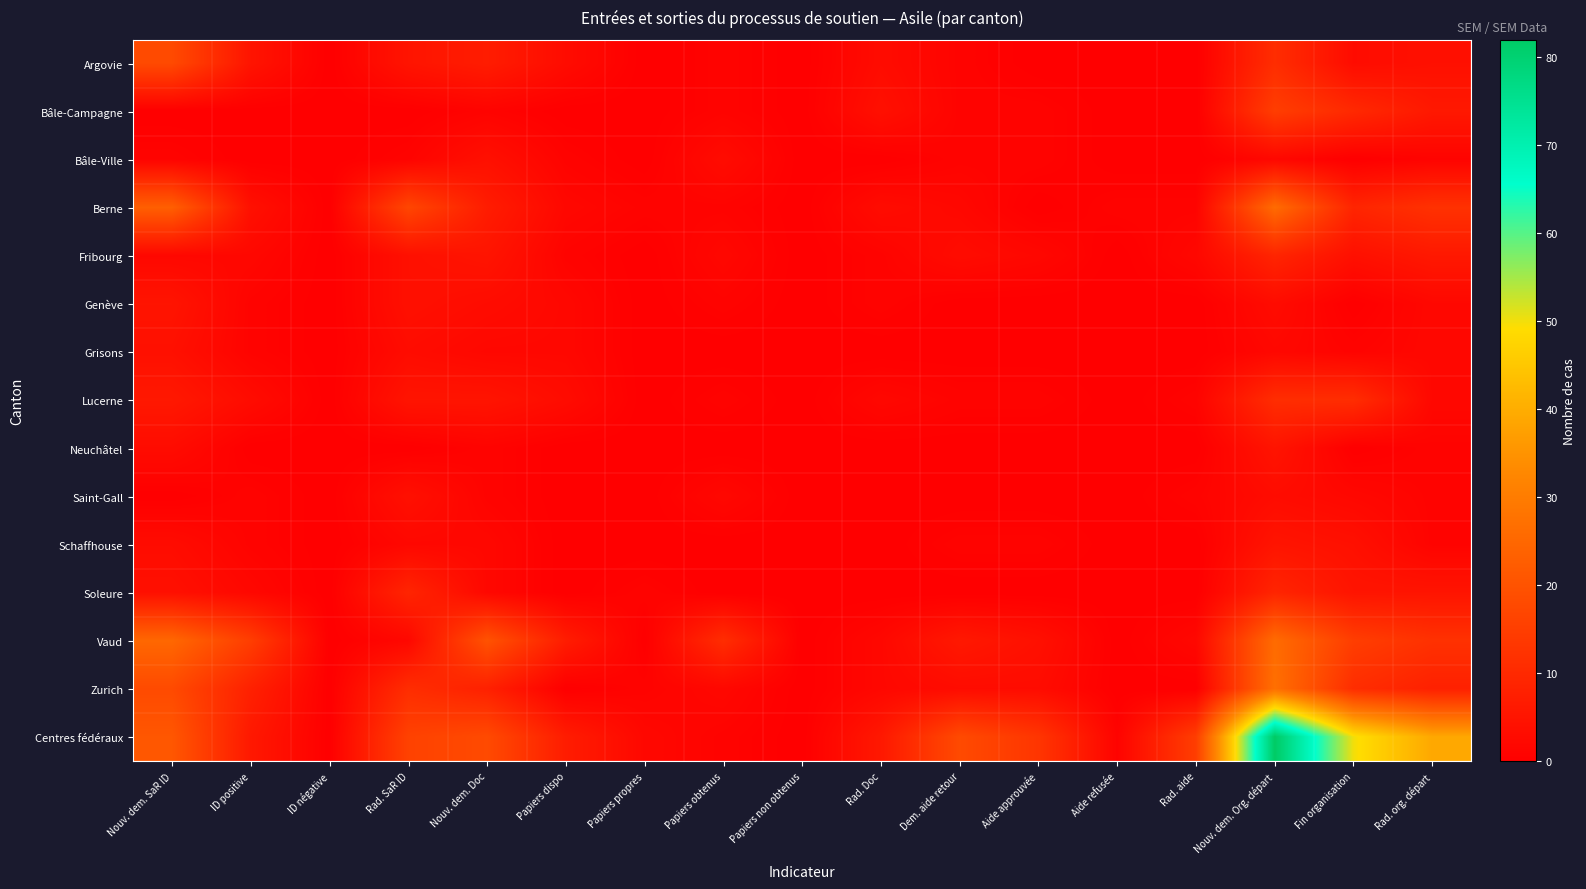

Reading left to right, transcribe all the data shown in this chart.

Argovie: Nouv. dem. SaR ID=18	ID positive=5	ID négative=0	Rad. SaR ID=5	Nouv. dem. Doc=7	Papiers dispo=3	Papiers propres=0	Papiers obtenus=1	Papiers non obtenus=0	Rad. Doc=3	Dem. aide retour=1	Aide approuvée=0	Aide refusée=0	Rad. aide=0	Nouv. dem. Org. départ=11	Fin organisation=3	Rad. org. départ=4
Bâle-Campagne: Nouv. dem. SaR ID=0	ID positive=0	ID négative=0	Rad. SaR ID=0	Nouv. dem. Doc=1	Papiers dispo=0	Papiers propres=0	Papiers obtenus=1	Papiers non obtenus=0	Rad. Doc=4	Dem. aide retour=1	Aide approuvée=1	Aide refusée=0	Rad. aide=0	Nouv. dem. Org. départ=15	Fin organisation=10	Rad. org. départ=6
Bâle-Ville: Nouv. dem. SaR ID=1	ID positive=0	ID négative=0	Rad. SaR ID=1	Nouv. dem. Doc=4	Papiers dispo=1	Papiers propres=0	Papiers obtenus=3	Papiers non obtenus=0	Rad. Doc=0	Dem. aide retour=1	Aide approuvée=1	Aide refusée=0	Rad. aide=0	Nouv. dem. Org. départ=2	Fin organisation=0	Rad. org. départ=1
Berne: Nouv. dem. SaR ID=23	ID positive=4	ID négative=0	Rad. SaR ID=17	Nouv. dem. Doc=7	Papiers dispo=2	Papiers propres=1	Papiers obtenus=1	Papiers non obtenus=0	Rad. Doc=3	Dem. aide retour=2	Aide approuvée=0	Aide refusée=1	Rad. aide=1	Nouv. dem. Org. départ=26	Fin organisation=9	Rad. org. départ=12
Fribourg: Nouv. dem. SaR ID=2	ID positive=2	ID négative=0	Rad. SaR ID=4	Nouv. dem. Doc=5	Papiers dispo=1	Papiers propres=0	Papiers obtenus=2	Papiers non obtenus=0	Rad. Doc=1	Dem. aide retour=3	Aide approuvée=2	Aide refusée=0	Rad. aide=2	Nouv. dem. Org. départ=9	Fin organisation=4	Rad. org. départ=6
Genève: Nouv. dem. SaR ID=5	ID positive=1	ID négative=0	Rad. SaR ID=4	Nouv. dem. Doc=3	Papiers dispo=2	Papiers propres=0	Papiers obtenus=1	Papiers non obtenus=0	Rad. Doc=1	Dem. aide retour=0	Aide approuvée=0	Aide refusée=0	Rad. aide=0	Nouv. dem. Org. départ=3	Fin organisation=0	Rad. org. départ=2
Grisons: Nouv. dem. SaR ID=4	ID positive=1	ID négative=0	Rad. SaR ID=3	Nouv. dem. Doc=2	Papiers dispo=2	Papiers propres=0	Papiers obtenus=0	Papiers non obtenus=0	Rad. Doc=0	Dem. aide retour=0	Aide approuvée=0	Aide refusée=0	Rad. aide=0	Nouv. dem. Org. départ=2	Fin organisation=1	Rad. org. départ=2
Lucerne: Nouv. dem. SaR ID=6	ID positive=3	ID négative=0	Rad. SaR ID=5	Nouv. dem. Doc=5	Papiers dispo=3	Papiers propres=0	Papiers obtenus=1	Papiers non obtenus=0	Rad. Doc=2	Dem. aide retour=1	Aide approuvée=1	Aide refusée=0	Rad. aide=1	Nouv. dem. Org. départ=11	Fin organisation=11	Rad. org. départ=2
Neuchâtel: Nouv. dem. SaR ID=3	ID positive=0	ID négative=0	Rad. SaR ID=0	Nouv. dem. Doc=1	Papiers dispo=0	Papiers propres=0	Papiers obtenus=0	Papiers non obtenus=0	Rad. Doc=0	Dem. aide retour=0	Aide approuvée=0	Aide refusée=0	Rad. aide=0	Nouv. dem. Org. départ=5	Fin organisation=0	Rad. org. départ=1
Saint-Gall: Nouv. dem. SaR ID=0	ID positive=1	ID négative=0	Rad. SaR ID=4	Nouv. dem. Doc=1	Papiers dispo=0	Papiers propres=0	Papiers obtenus=2	Papiers non obtenus=0	Rad. Doc=0	Dem. aide retour=0	Aide approuvée=0	Aide refusée=0	Rad. aide=1	Nouv. dem. Org. départ=3	Fin organisation=2	Rad. org. départ=1
Schaffhouse: Nouv. dem. SaR ID=3	ID positive=1	ID négative=0	Rad. SaR ID=2	Nouv. dem. Doc=2	Papiers dispo=0	Papiers propres=0	Papiers obtenus=0	Papiers non obtenus=0	Rad. Doc=0	Dem. aide retour=1	Aide approuvée=1	Aide refusée=0	Rad. aide=0	Nouv. dem. Org. départ=5	Fin organisation=4	Rad. org. départ=1
Soleure: Nouv. dem. SaR ID=4	ID positive=2	ID négative=0	Rad. SaR ID=9	Nouv. dem. Doc=2	Papiers dispo=0	Papiers propres=1	Papiers obtenus=0	Papiers non obtenus=0	Rad. Doc=0	Dem. aide retour=0	Aide approuvée=0	Aide refusée=0	Rad. aide=0	Nouv. dem. Org. départ=9	Fin organisation=5	Rad. org. départ=5
Vaud: Nouv. dem. SaR ID=25	ID positive=15	ID négative=0	Rad. SaR ID=2	Nouv. dem. Doc=20	Papiers dispo=7	Papiers propres=0	Papiers obtenus=11	Papiers non obtenus=0	Rad. Doc=2	Dem. aide retour=6	Aide approuvée=4	Aide refusée=0	Rad. aide=2	Nouv. dem. Org. départ=26	Fin organisation=15	Rad. org. départ=12
Zurich: Nouv. dem. SaR ID=18	ID positive=8	ID négative=0	Rad. SaR ID=11	Nouv. dem. Doc=8	Papiers dispo=0	Papiers propres=1	Papiers obtenus=2	Papiers non obtenus=0	Rad. Doc=2	Dem. aide retour=3	Aide approuvée=3	Aide refusée=0	Rad. aide=0	Nouv. dem. Org. départ=27	Fin organisation=11	Rad. org. départ=8
Centres fédéraux: Nouv. dem. SaR ID=21	ID positive=6	ID négative=0	Rad. SaR ID=16	Nouv. dem. Doc=18	Papiers dispo=7	Papiers propres=2	Papiers obtenus=1	Papiers non obtenus=0	Rad. Doc=6	Dem. aide retour=18	Aide approuvée=13	Aide refusée=1	Rad. aide=15	Nouv. dem. Org. départ=82	Fin organisation=50	Rad. org. départ=39